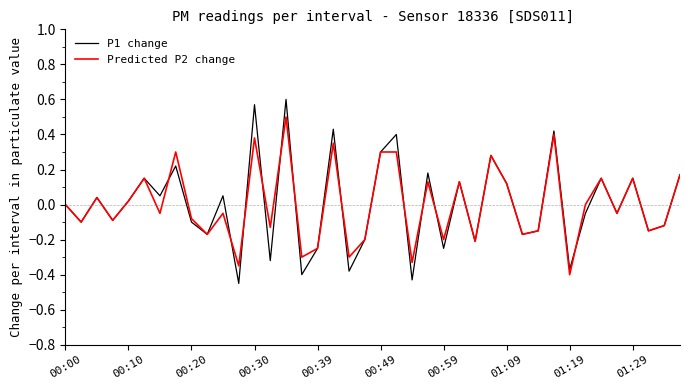

Which series has the widest spread of values?

P1 change